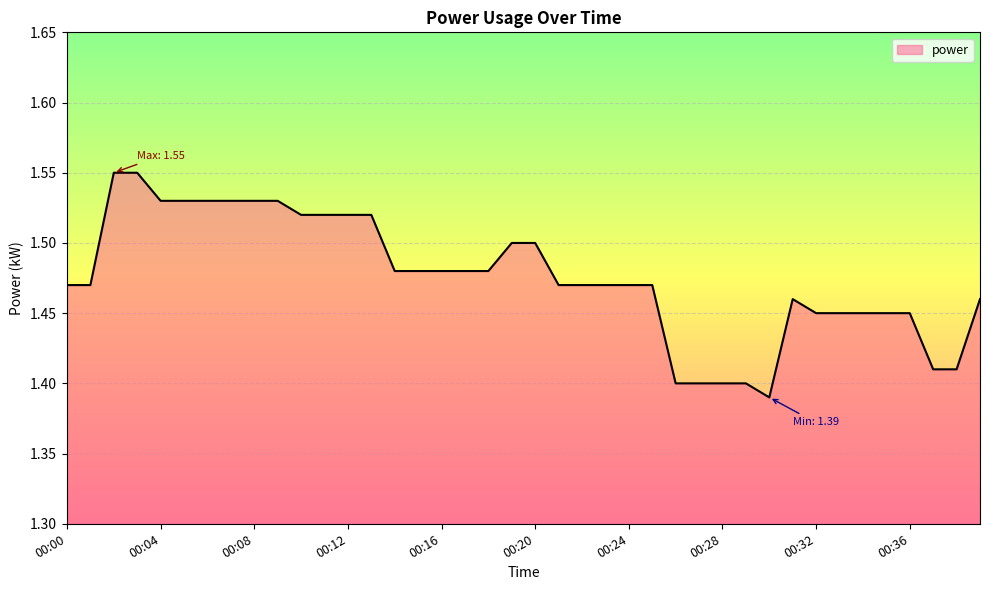

What is the smallest value displayed?

1.4